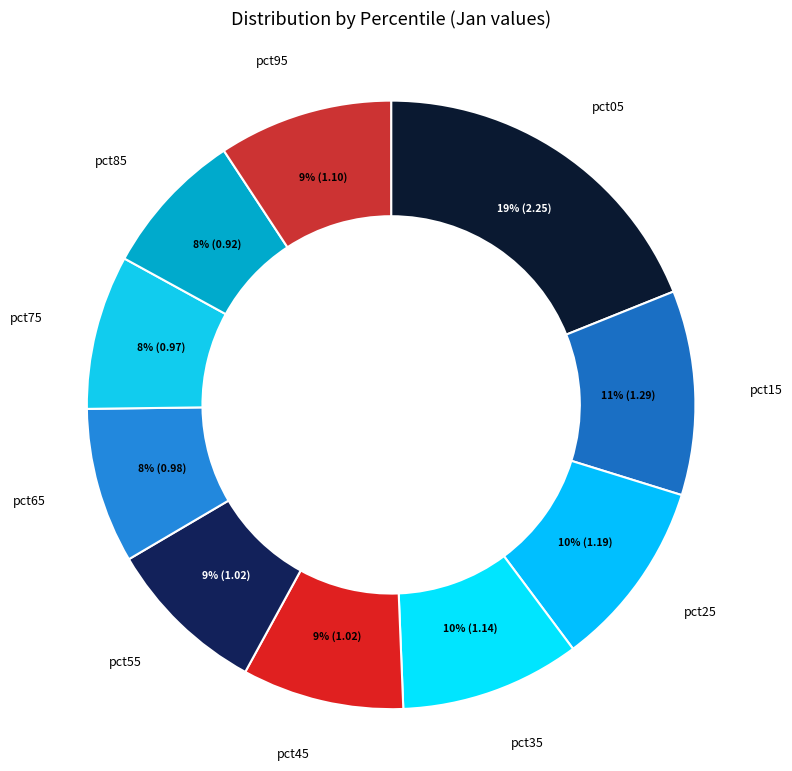

What is the ratio of the value at pct95 to the value at pct25?

0.9